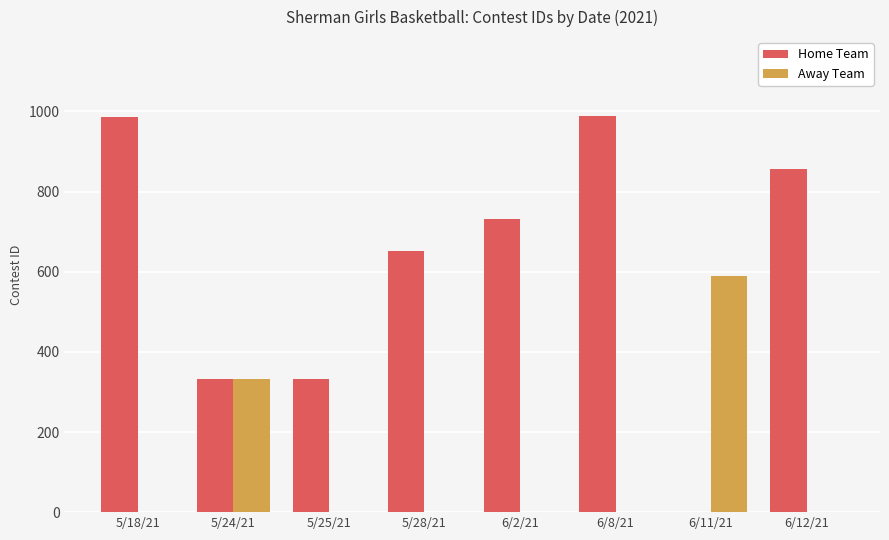

Count the number of categories in the chart.

8